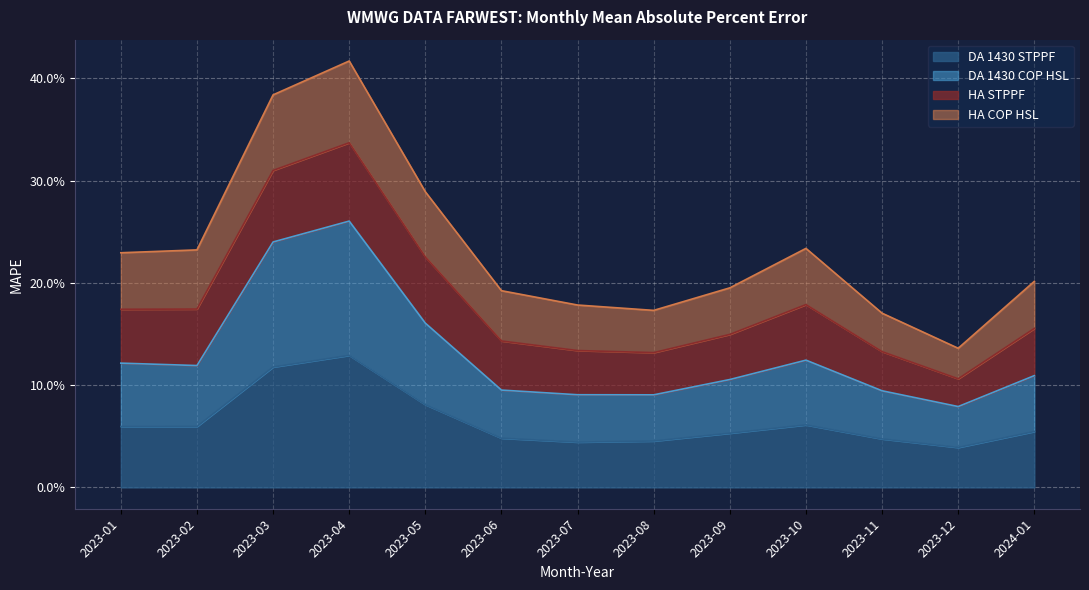

Count the DA 1430 COP HSL values in the range 0 to 1.

13